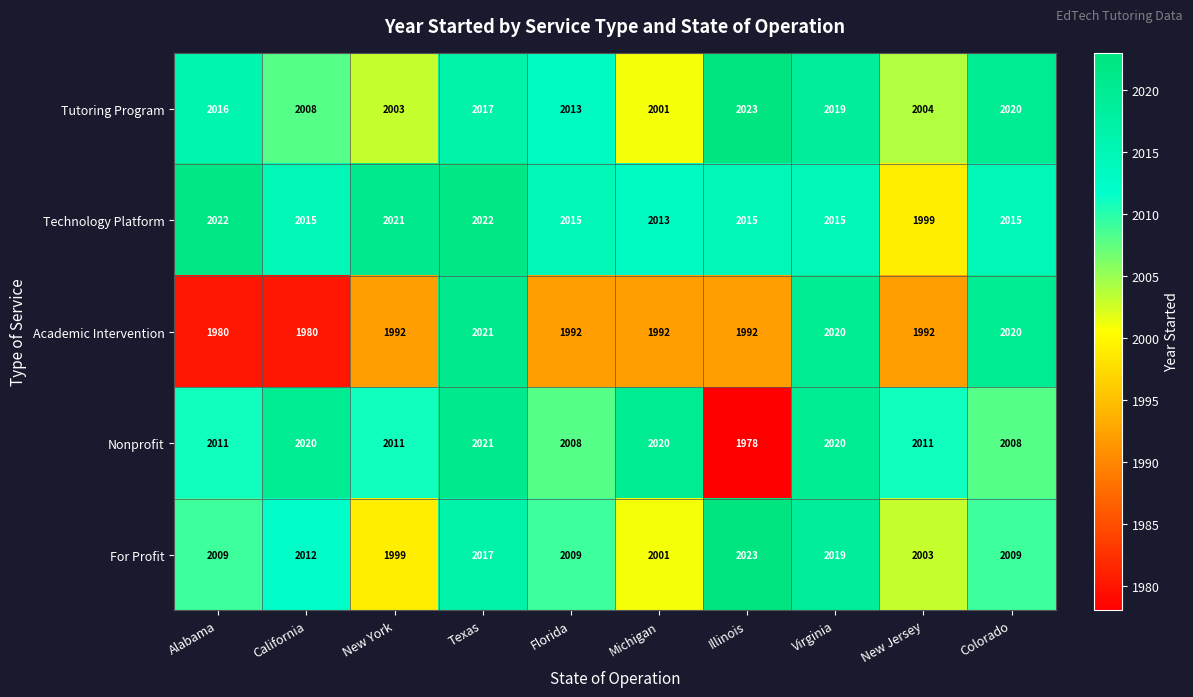

Which series has the largest range (max minus min)?

Nonprofit